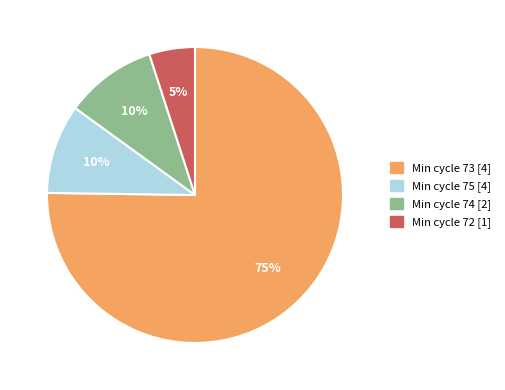

Does any single category account for the majority?

Yes